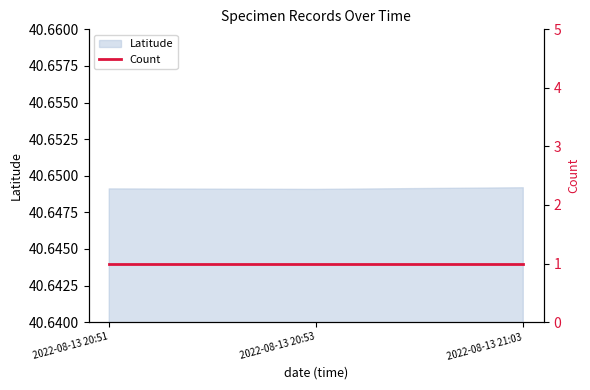

Is it true that the value at 2022-08-13 20:51 is 18.9?

False